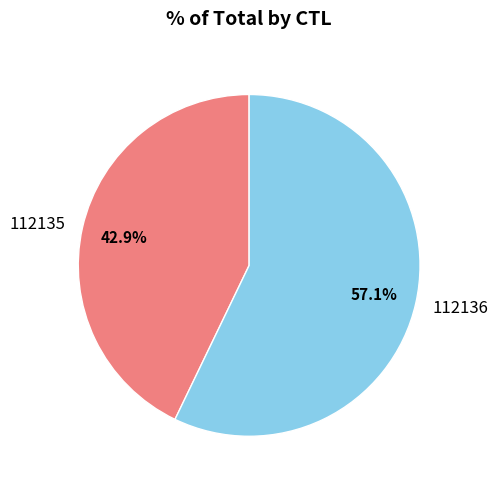

To the nearest percent, what is the average slice percentage?

50%